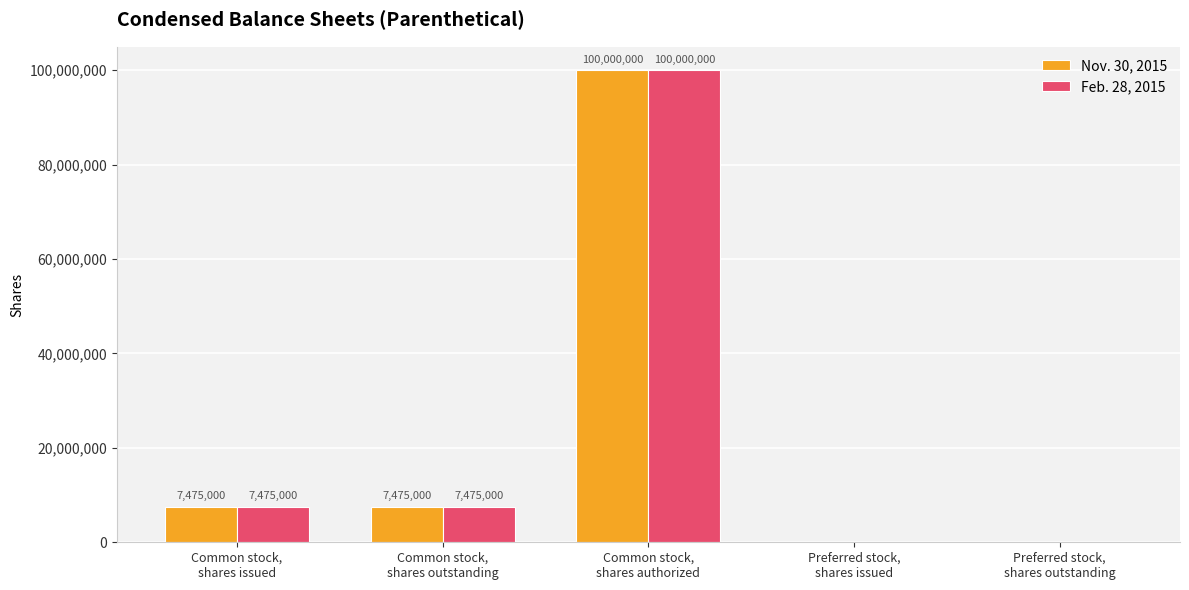

How many values in Nov. 30, 2015 are above zero?

3